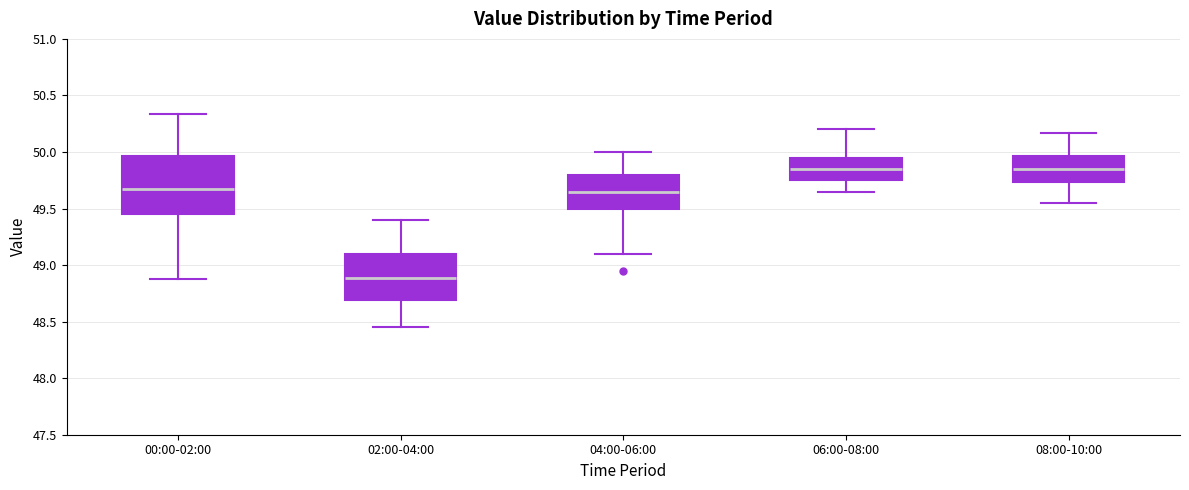

Comparing the boxes themselves (not the whiskers), which one is the tallest?

00:00-02:00